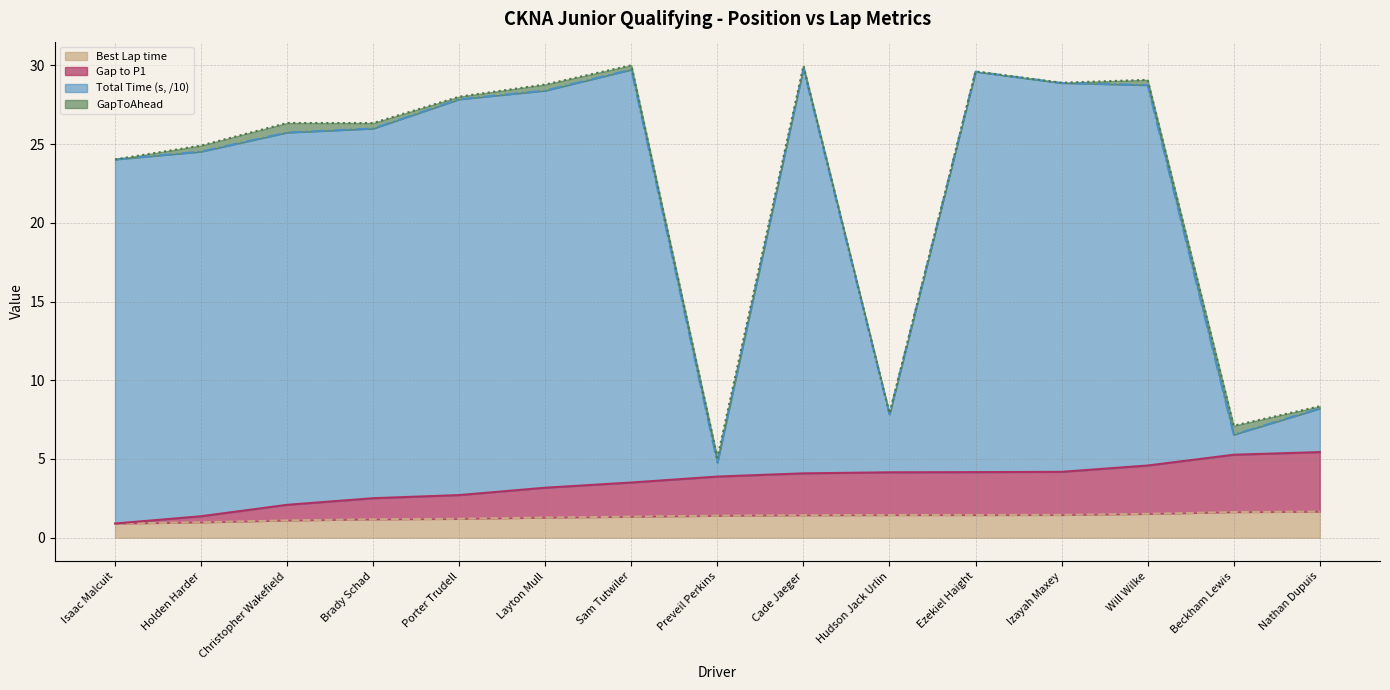

The Best Lap time series shows 2.3 at Layton Mull. True or false?

False